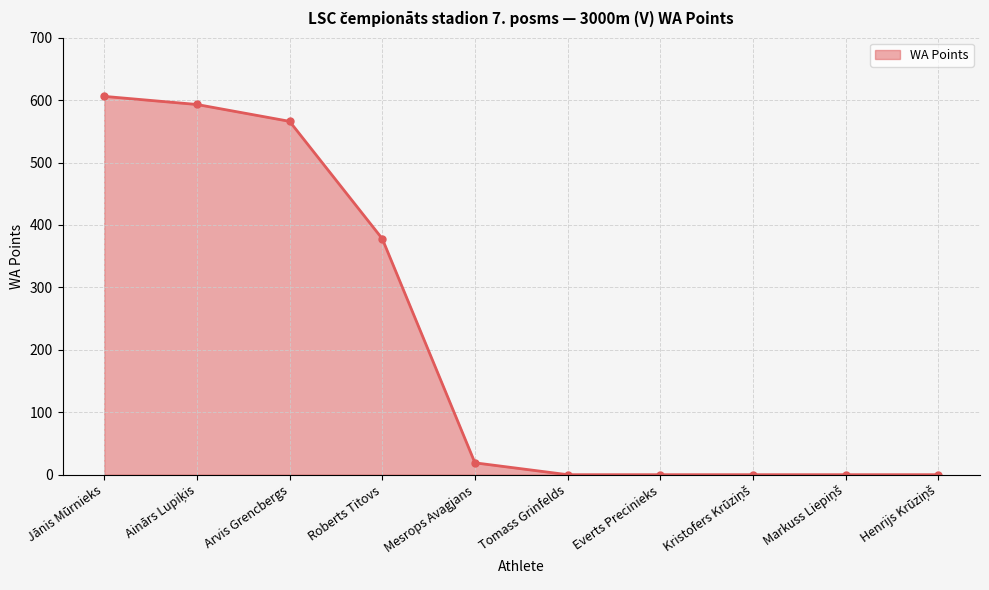

What is the greatest value displayed?

606